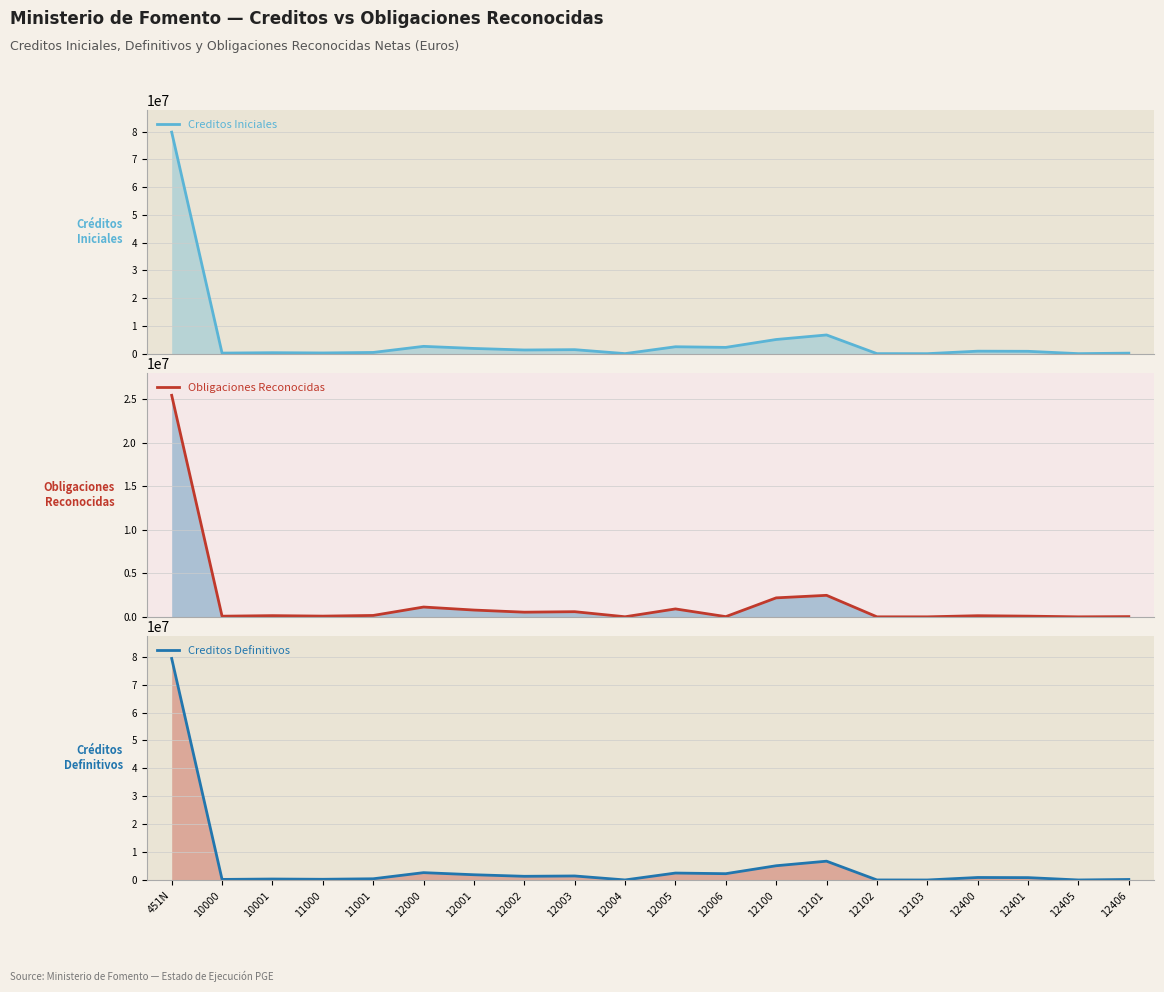

At 12000, list the series in order from largest to smallest.

Creditos Iniciales, Creditos Definitivos, Obligaciones Reconocidas